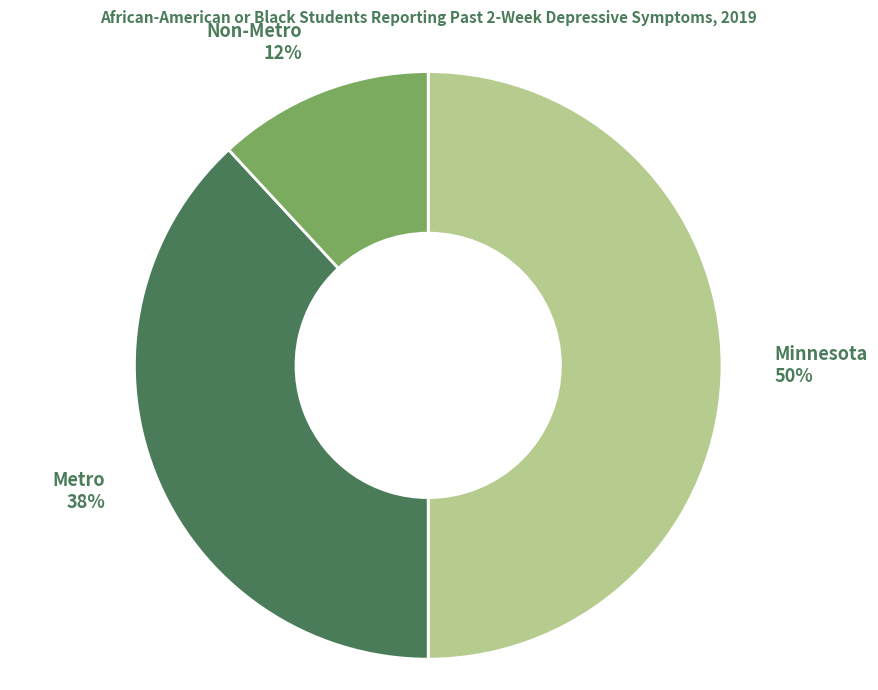

How many slices are in this pie chart?

3